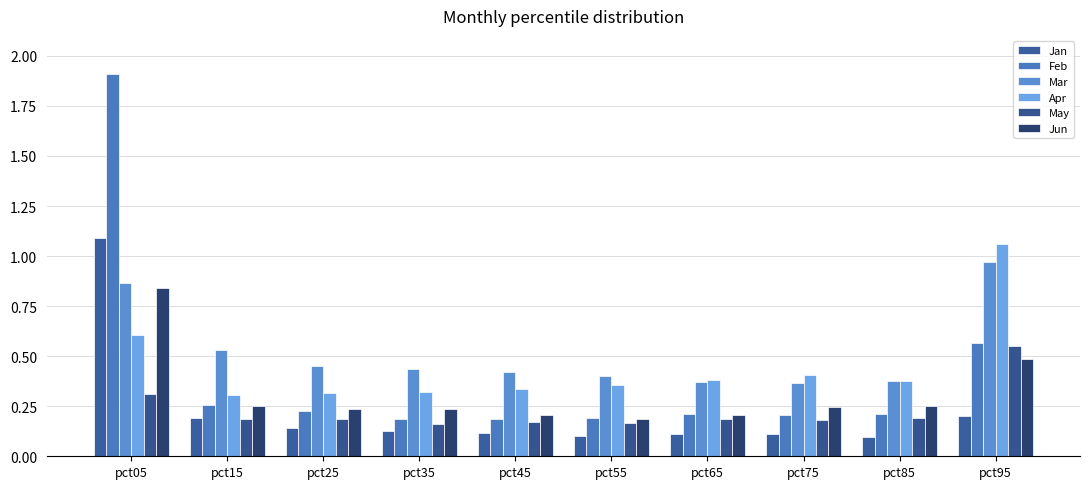

What is the value of the Mar bar at the 9th from the left?

0.4